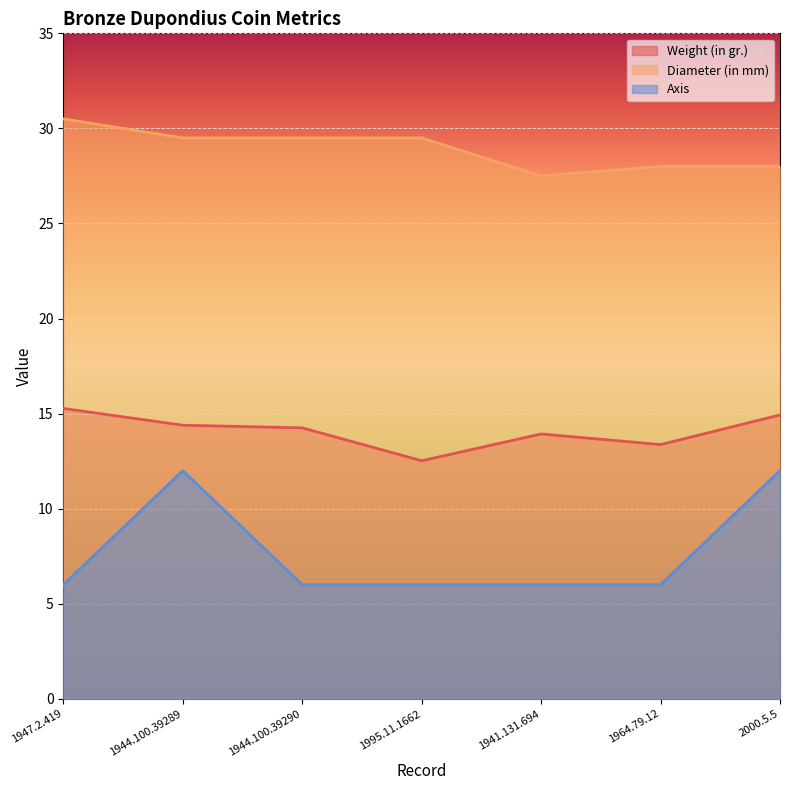

What is the greatest value displayed?

30.5